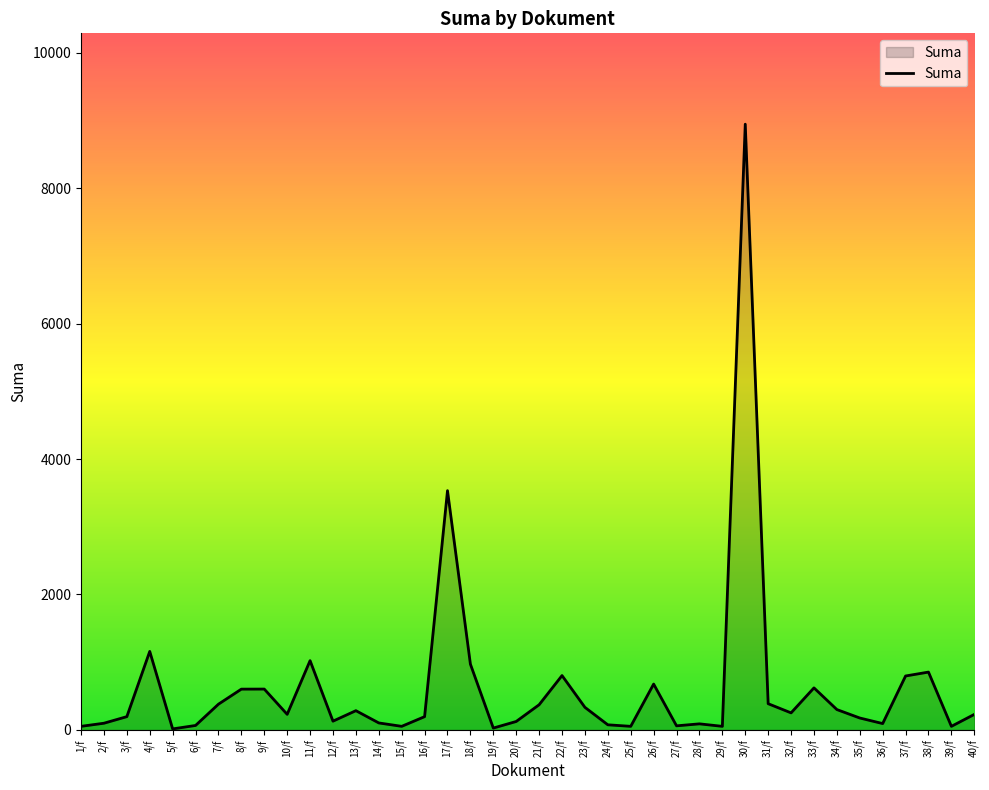

The value at 30/f is 12150.1. True or false?

False